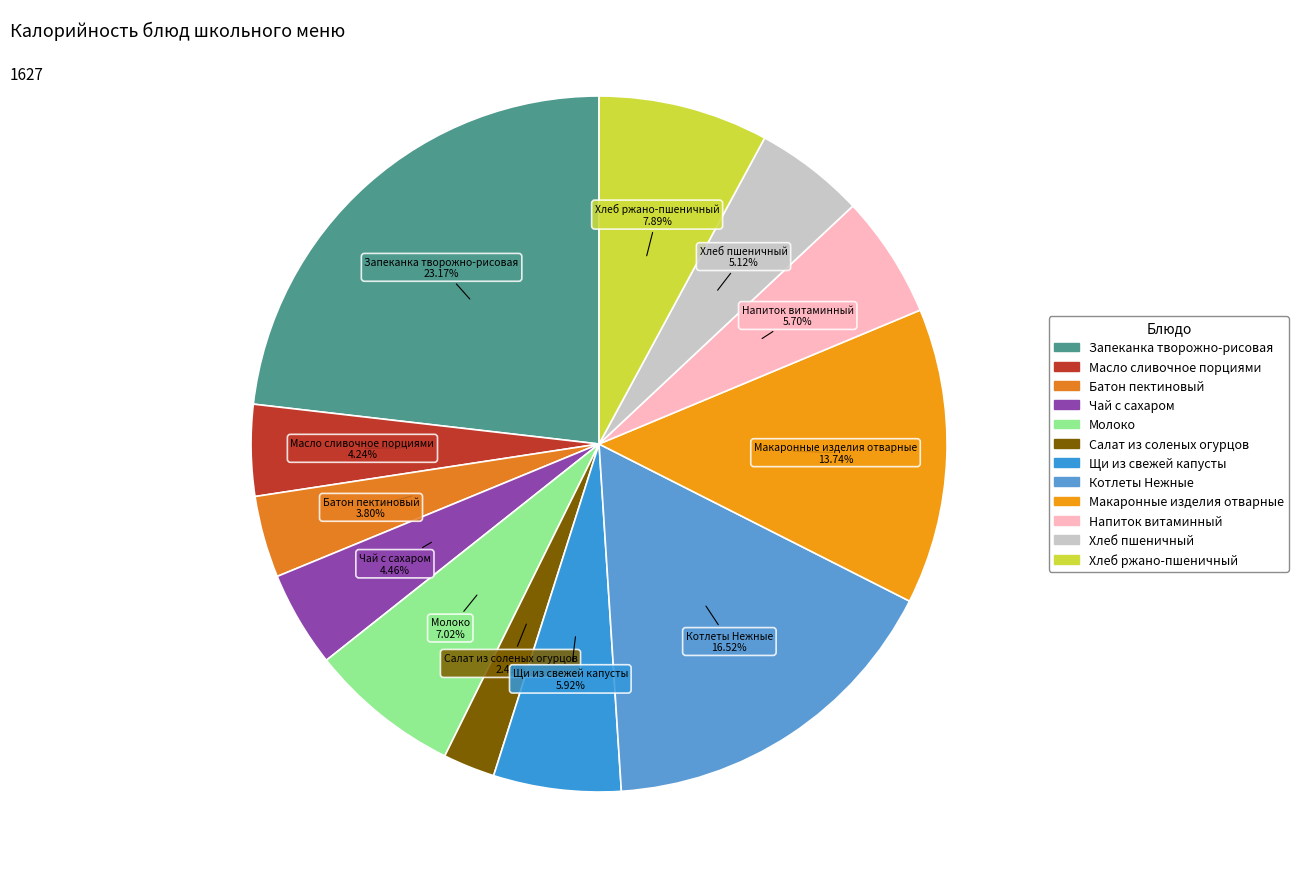

Is the sum of Котлеты Нежные and Макаронные изделия отварные greater than half?

No